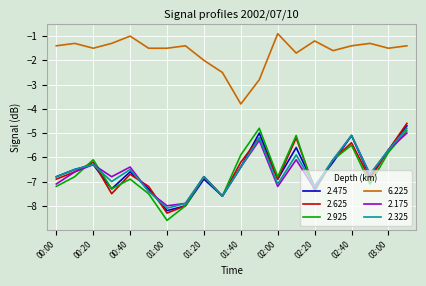

At how many categories does at least one series exceed -7?

20